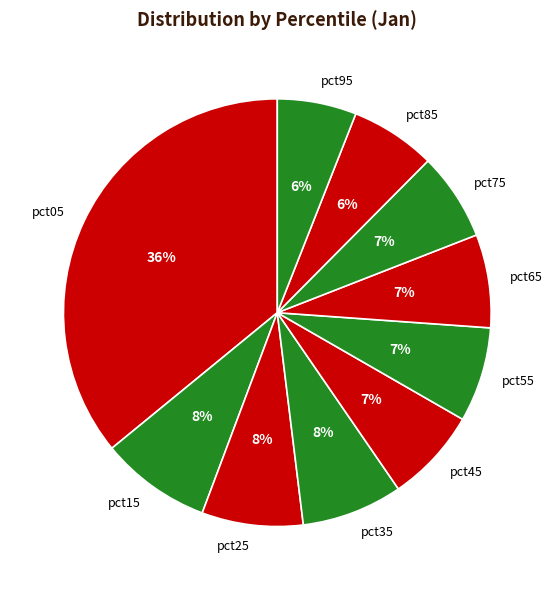

To the nearest percent, what is the difference between the largest and smallest slice percentages?

30%